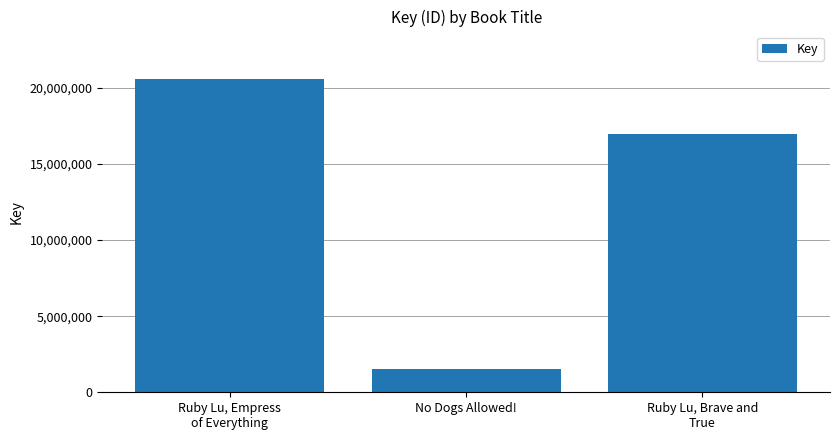

List the labels in order of value, largest first.

Ruby Lu, Empress
of Everything, Ruby Lu, Brave and
True, No Dogs Allowed!